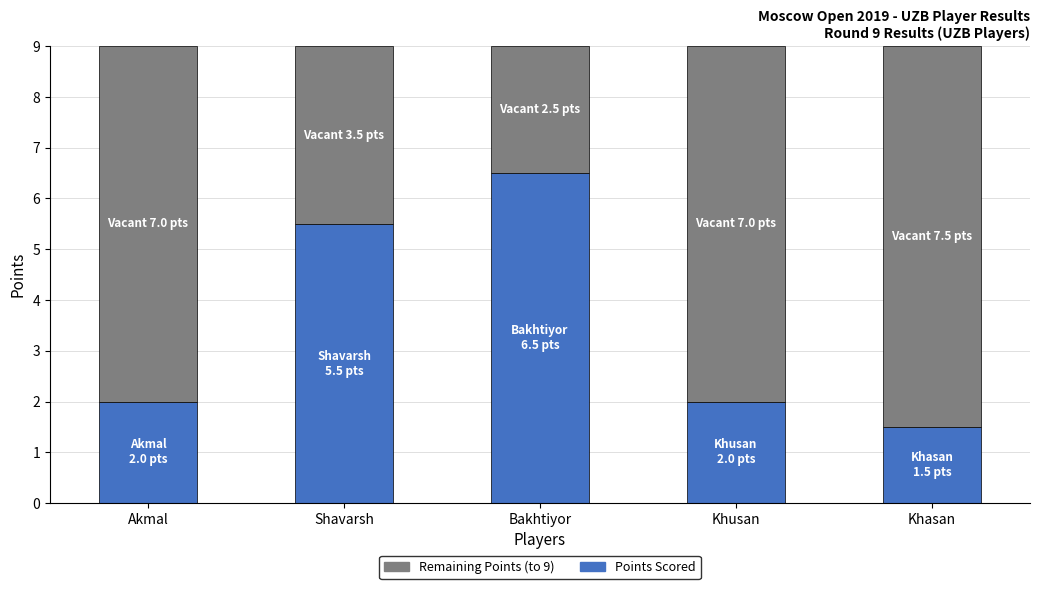

Count the number of categories in the chart.

5